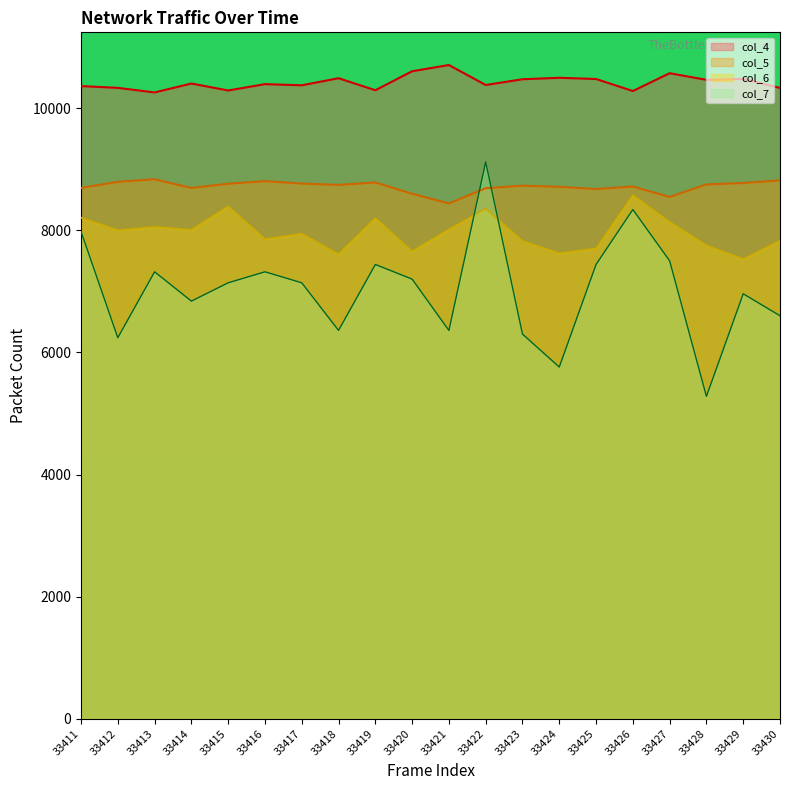

Where is col_6 nearest to the value 8052?

33413